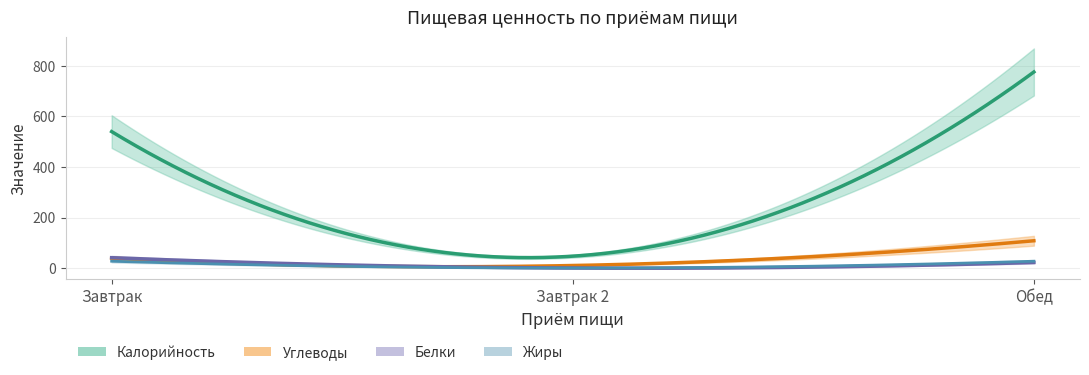

What is the highest value of the Углеводы series?

108